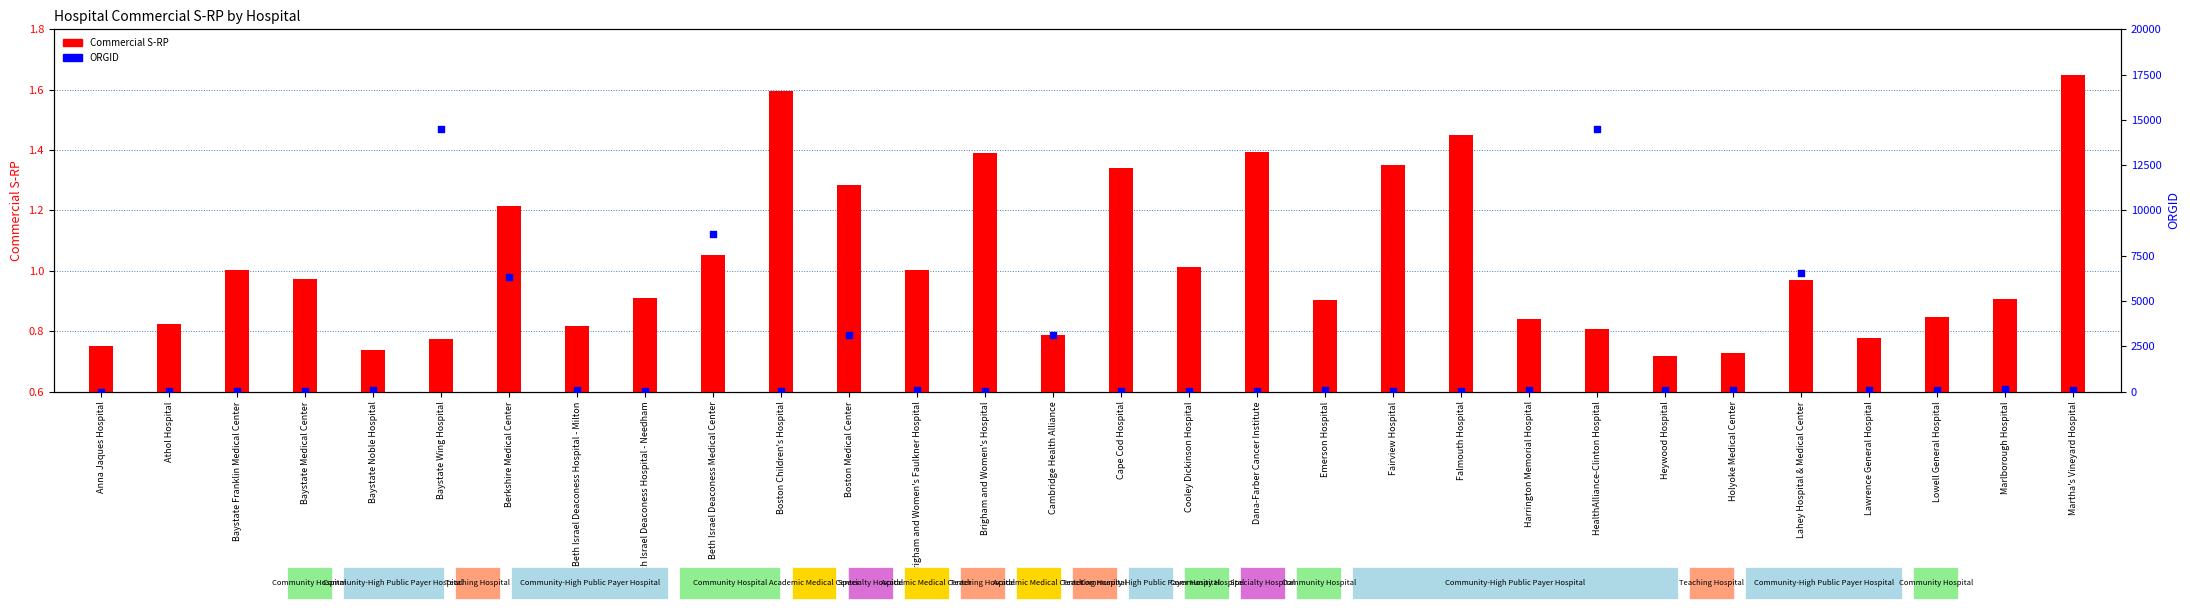

What is the total value across all series at Heywood Hospital?

73.7